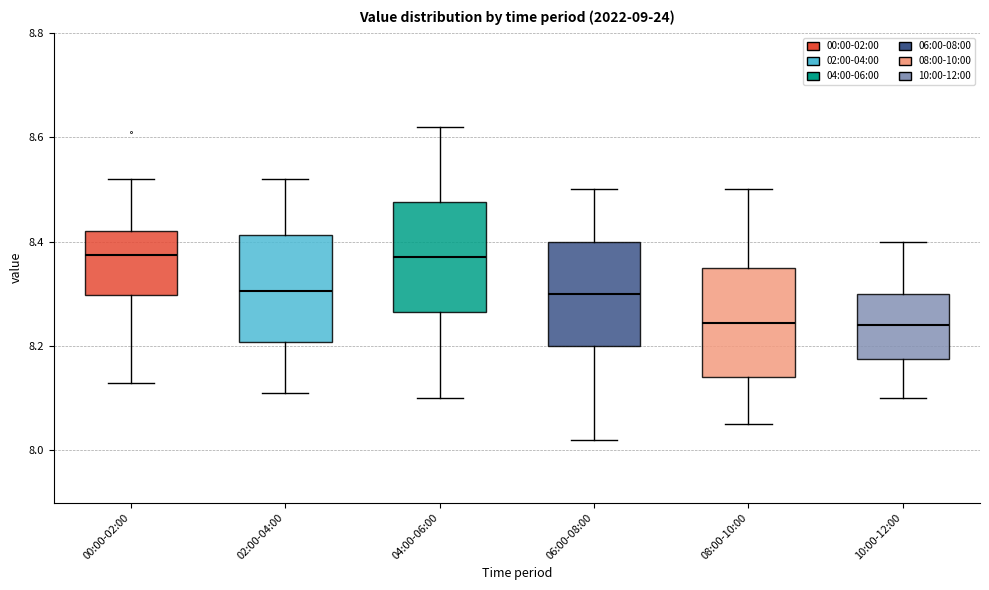

Reading left to right, transcribe this box plot: for each box, give where its median line is, the range the box spans, and where its two whiskers end, as read against the y-axis. The values are not printed on the chart, so give them approximately, as read against the axis.

00:00-02:00: median 8.38, box 8.30 to 8.42, whiskers 8.14 to 8.52
02:00-04:00: median 8.30, box 8.20 to 8.42, whiskers 8.12 to 8.52
04:00-06:00: median 8.38, box 8.26 to 8.48, whiskers 8.10 to 8.62
06:00-08:00: median 8.30, box 8.20 to 8.40, whiskers 8.02 to 8.50
08:00-10:00: median 8.24, box 8.14 to 8.36, whiskers 8.06 to 8.50
10:00-12:00: median 8.24, box 8.18 to 8.30, whiskers 8.10 to 8.40